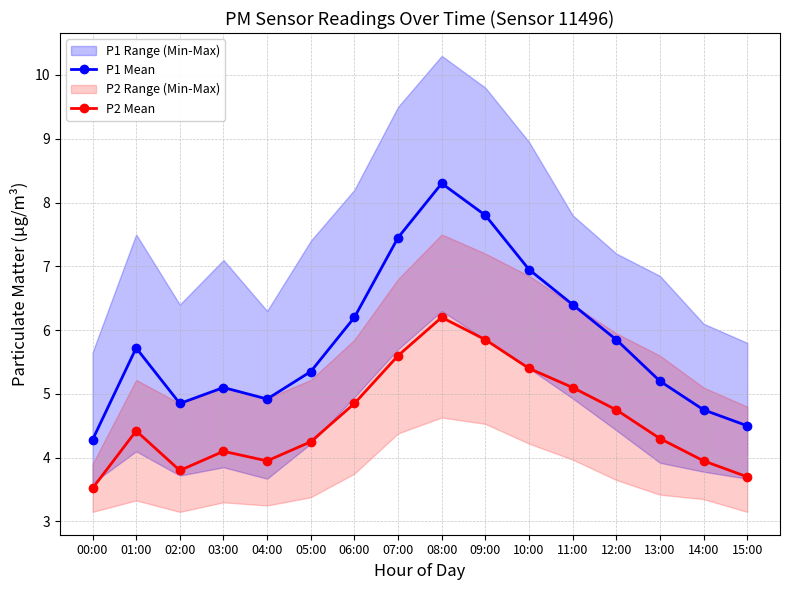

Which category has the lowest value in the P1 Mean series?

00:00